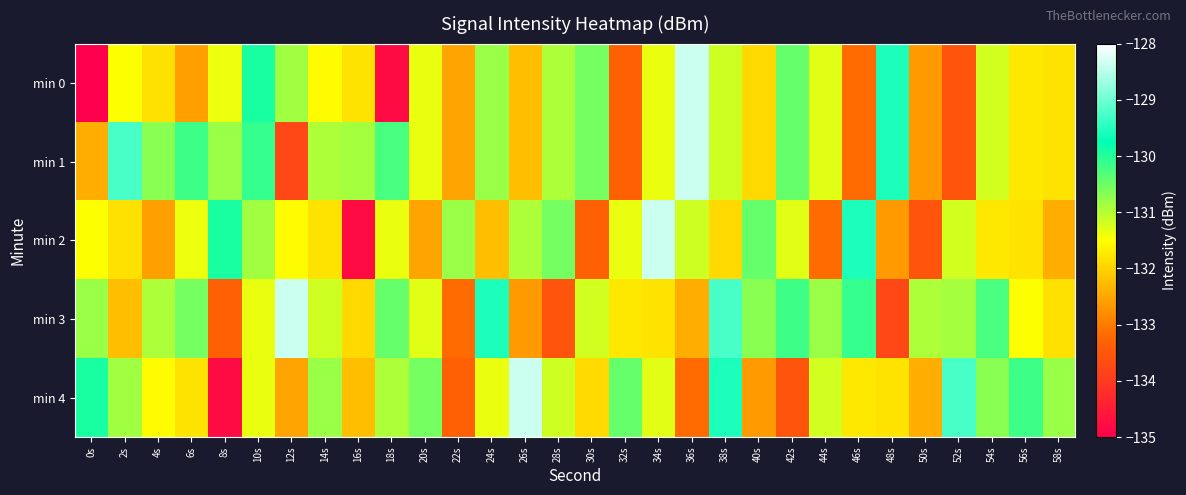

Count the number of categories in the chart.

30